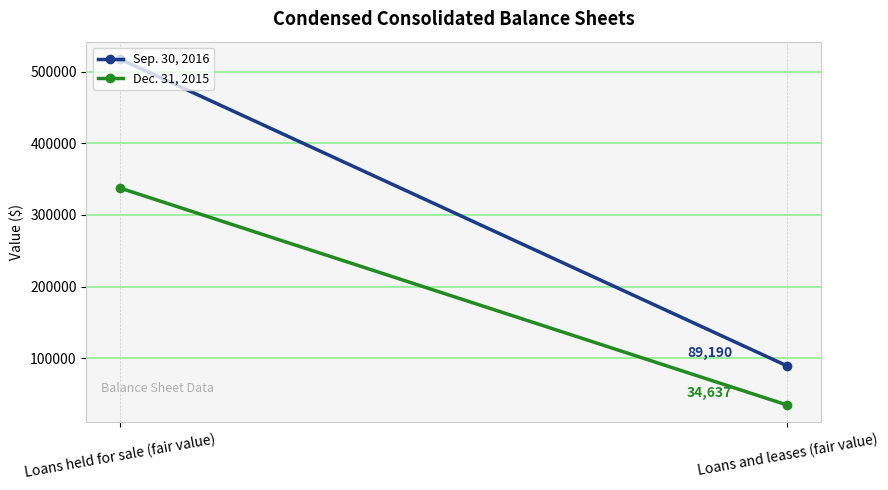

What is the highest value of the Sep. 30, 2016 series?

517591